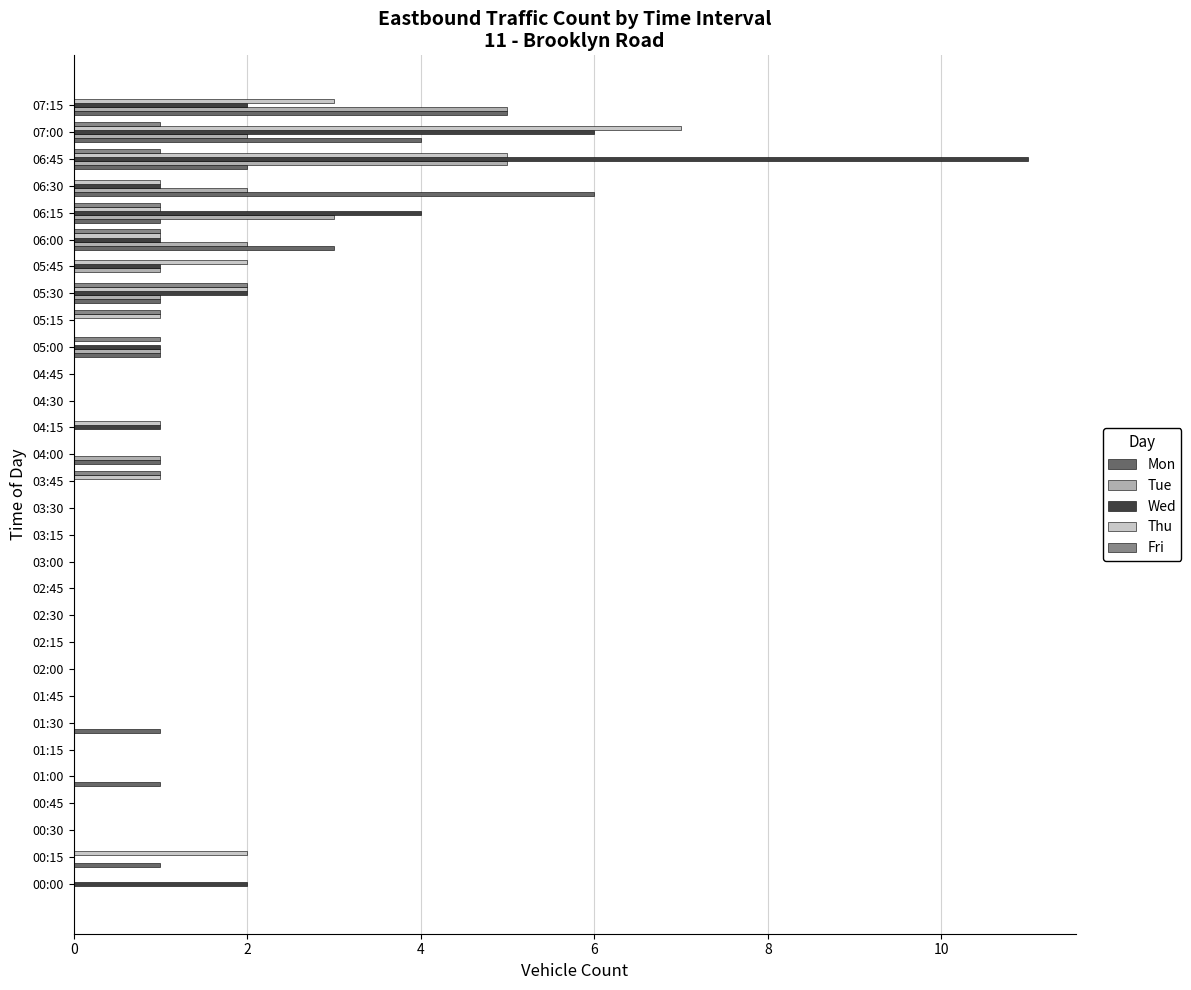

At which category does the chart reach its peak across all series?

06:45